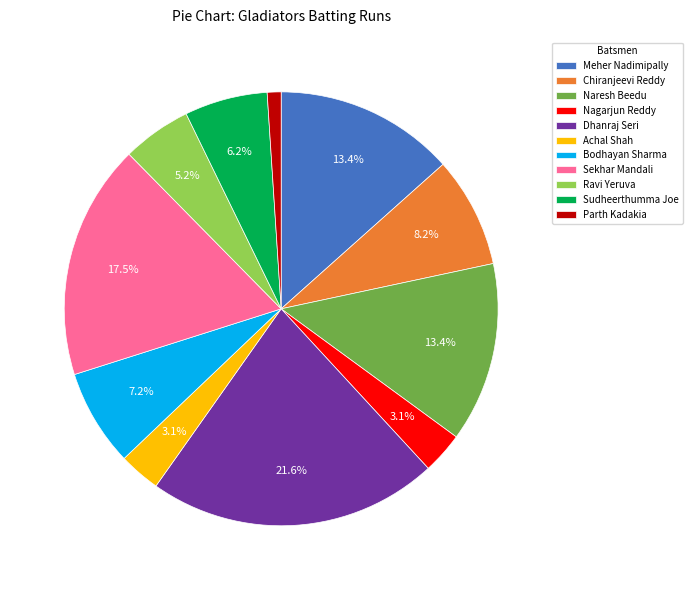

To the nearest percent, what is the combined percentage of Nagarjun Reddy and Dhanraj Seri?

25%